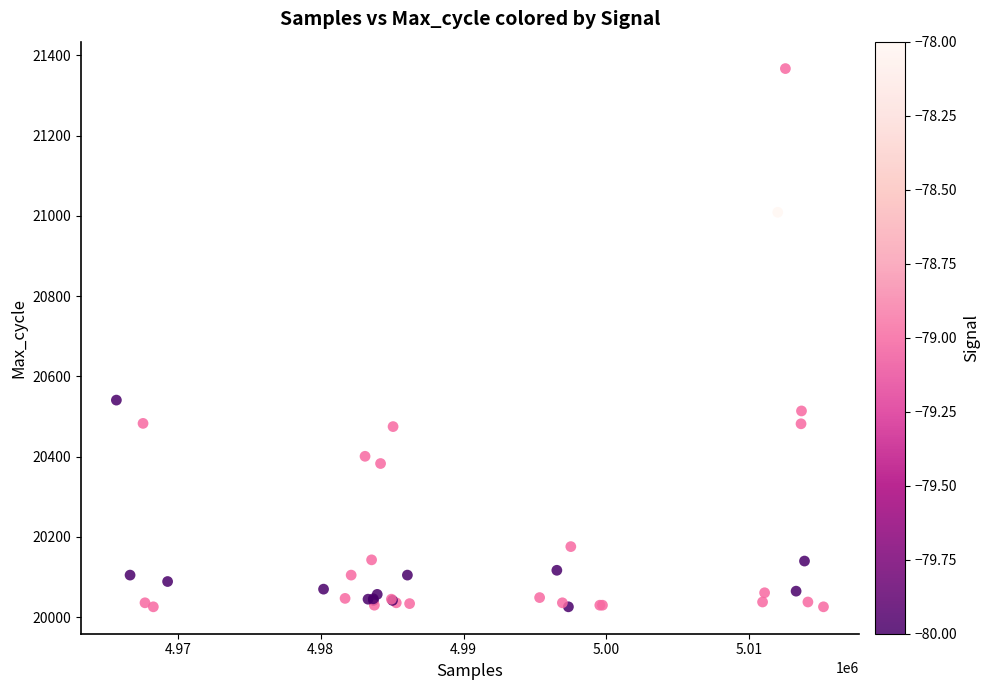

What Y value in the scatter plot is closest to 20696?

20541